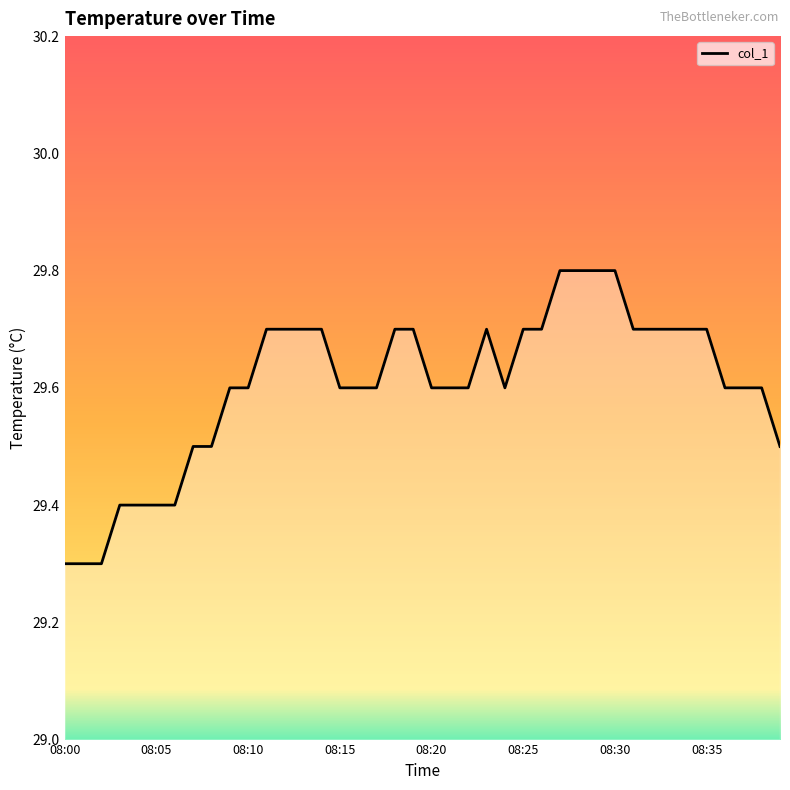

What is the smallest value displayed?

29.3